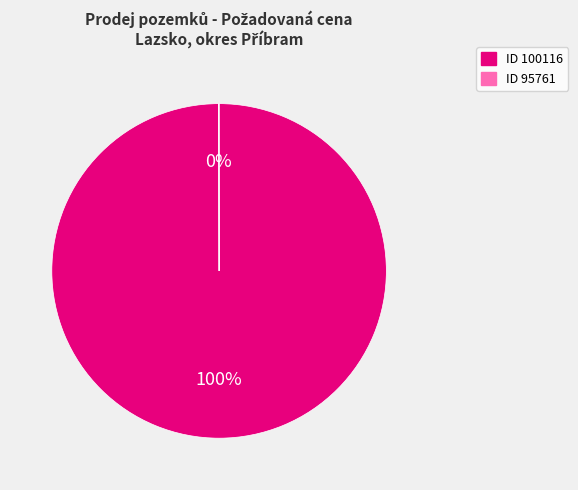

Does any single category account for the majority?

Yes